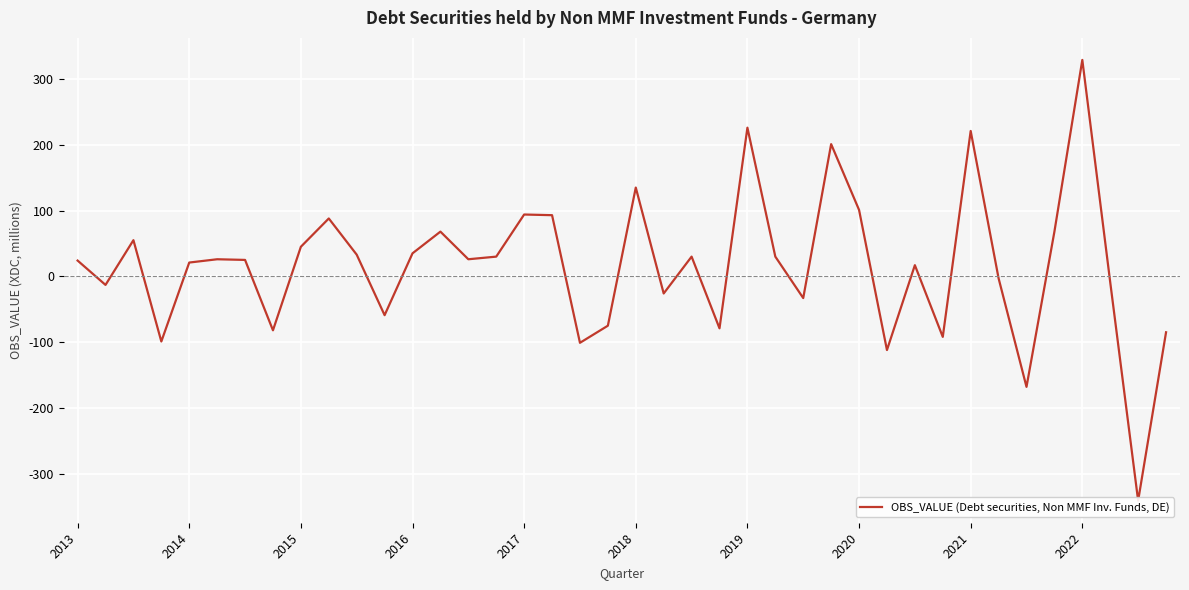

Is it true that the value at 23 is -135?

False